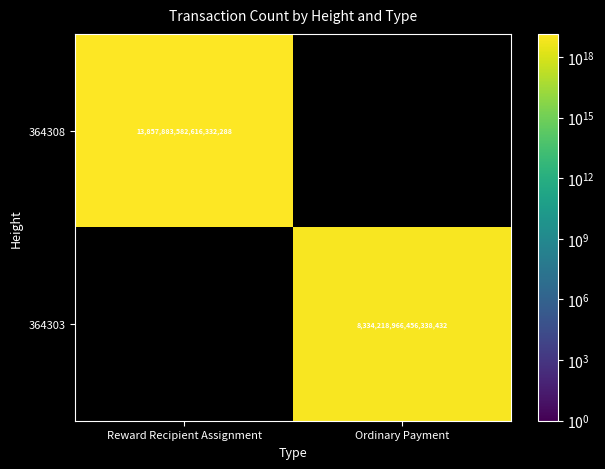

Is it true that 364303 equals 8334218966456338432 at Ordinary Payment?

True